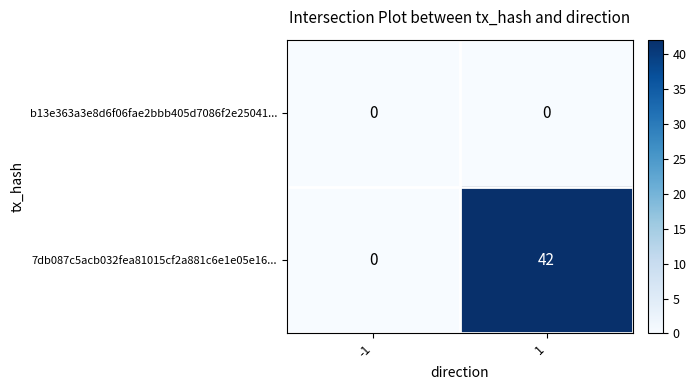

At 1, list the series in order from largest to smallest.

7db087c5acb032fea81015cf2a881c6e1e05e16..., b13e363a3e8d6f06fae2bbb405d7086f2e25041...